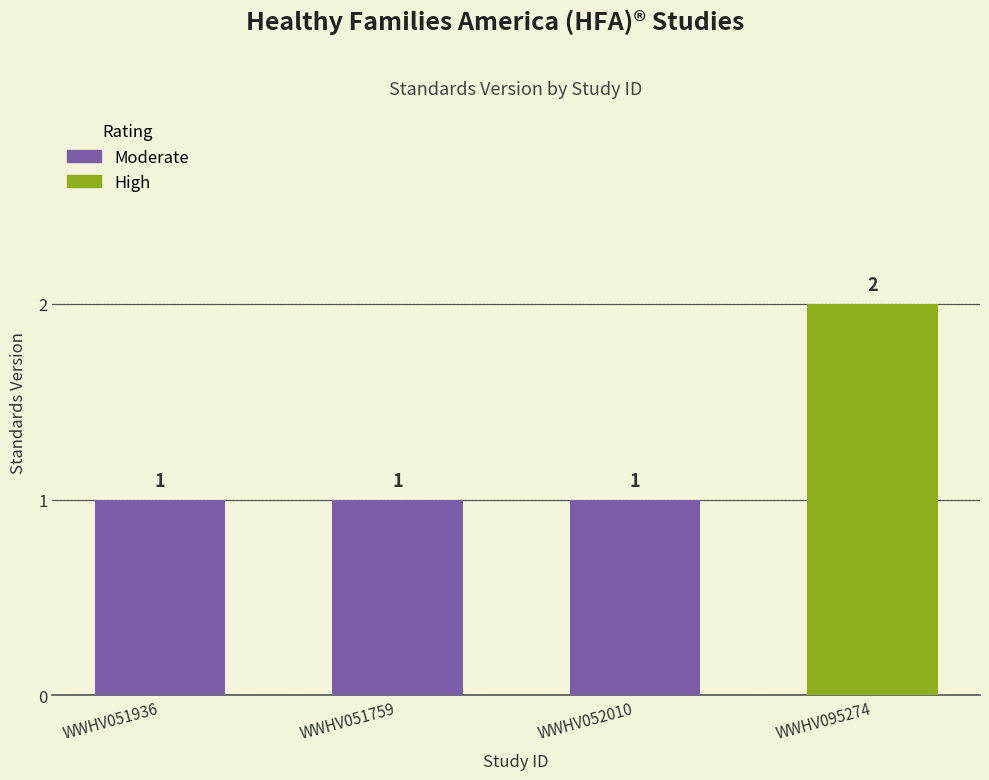

Reading left to right, transcribe all the data shown in this chart.

1	1	1	2